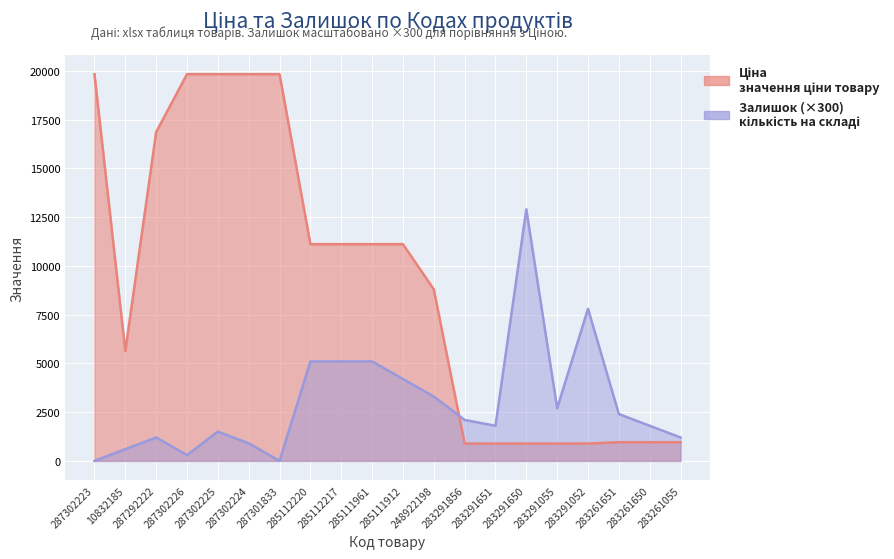

The value of Ціна at 285112220 is 11113.6. True or false?

True